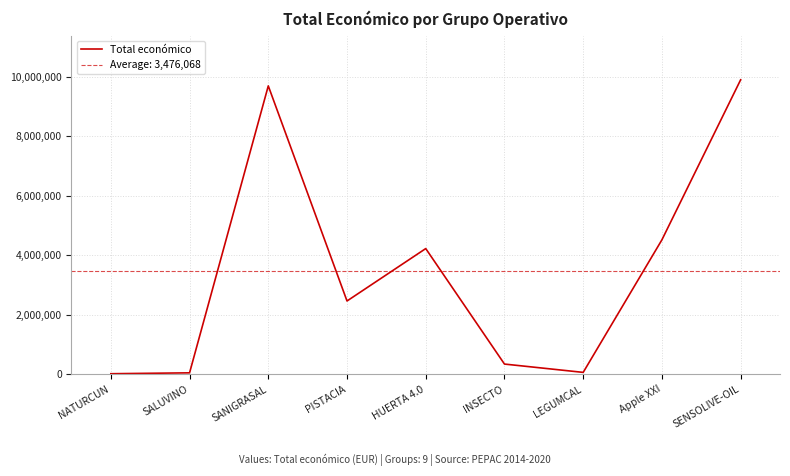

At which category does the chart reach its peak across all series?

SENSOLIVE-OIL